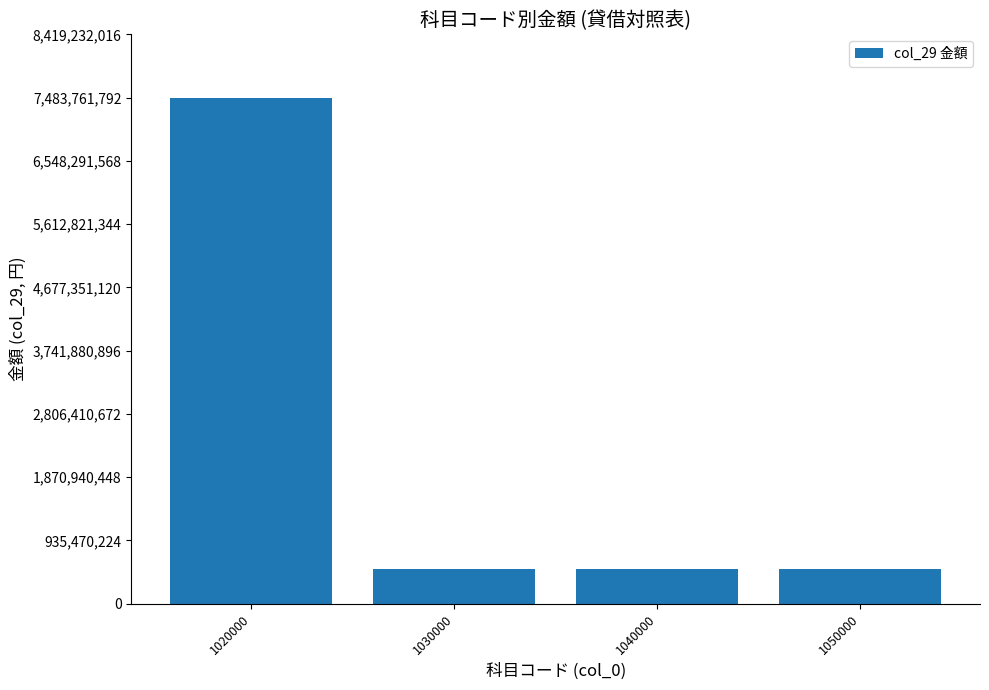

Approximately how many times larger is the value at 1040000 compared to 1030000?

1.0